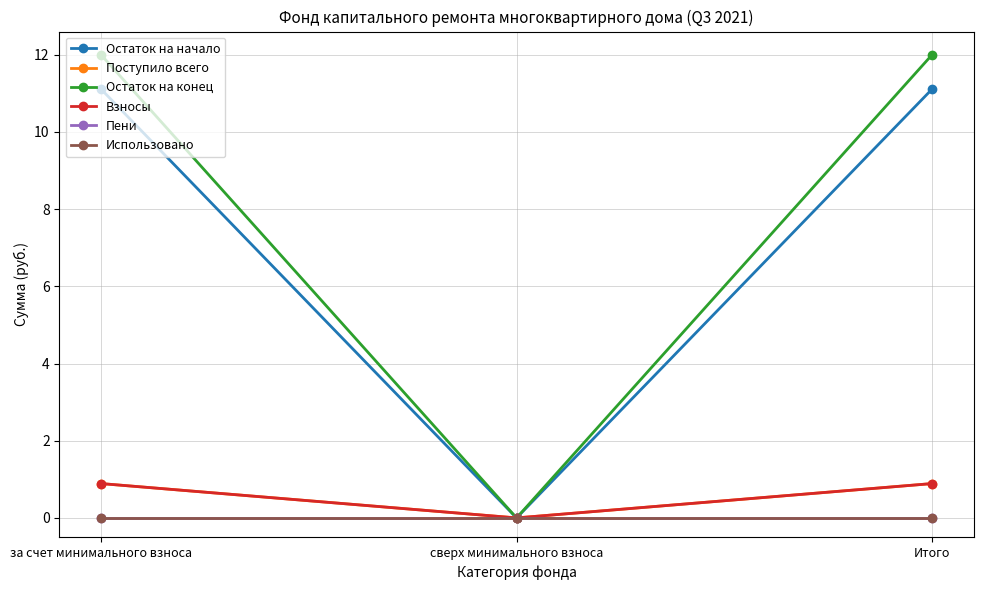

Does the chart have visible grid lines?

Yes